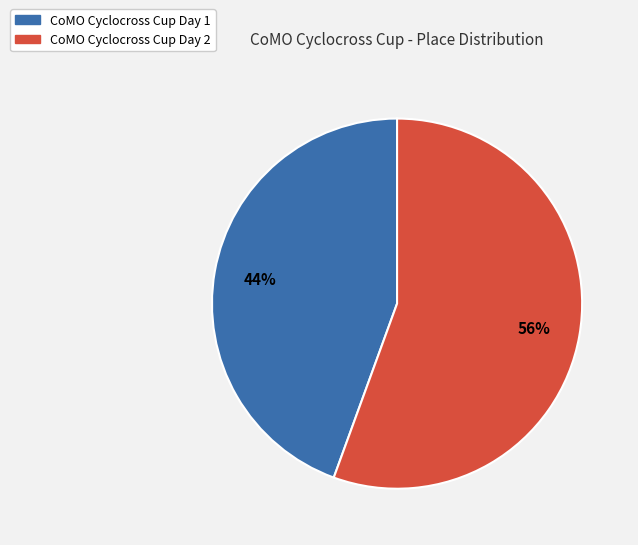

Is it true that CoMO Cyclocross Cup Day 2 is 56% of the pie?

True